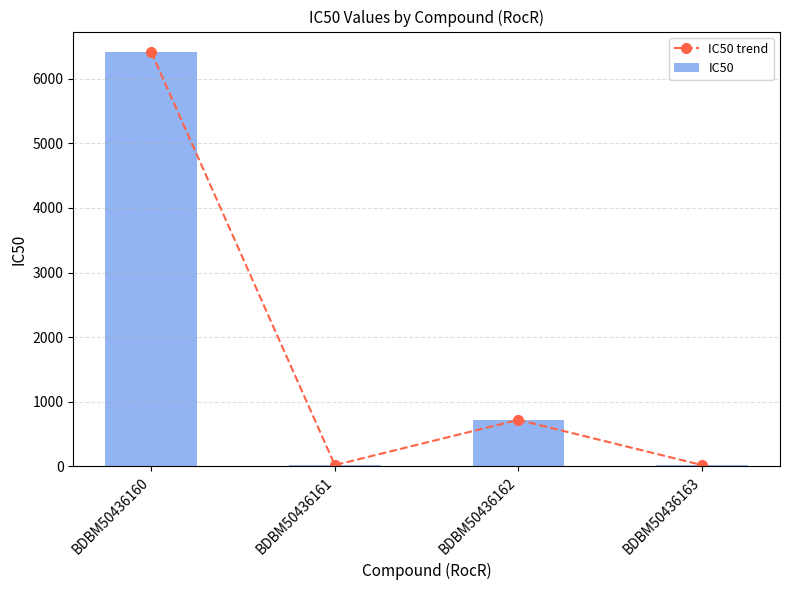

List the labels in order of IC50 trend value, smallest first.

BDBM50436161, BDBM50436163, BDBM50436162, BDBM50436160